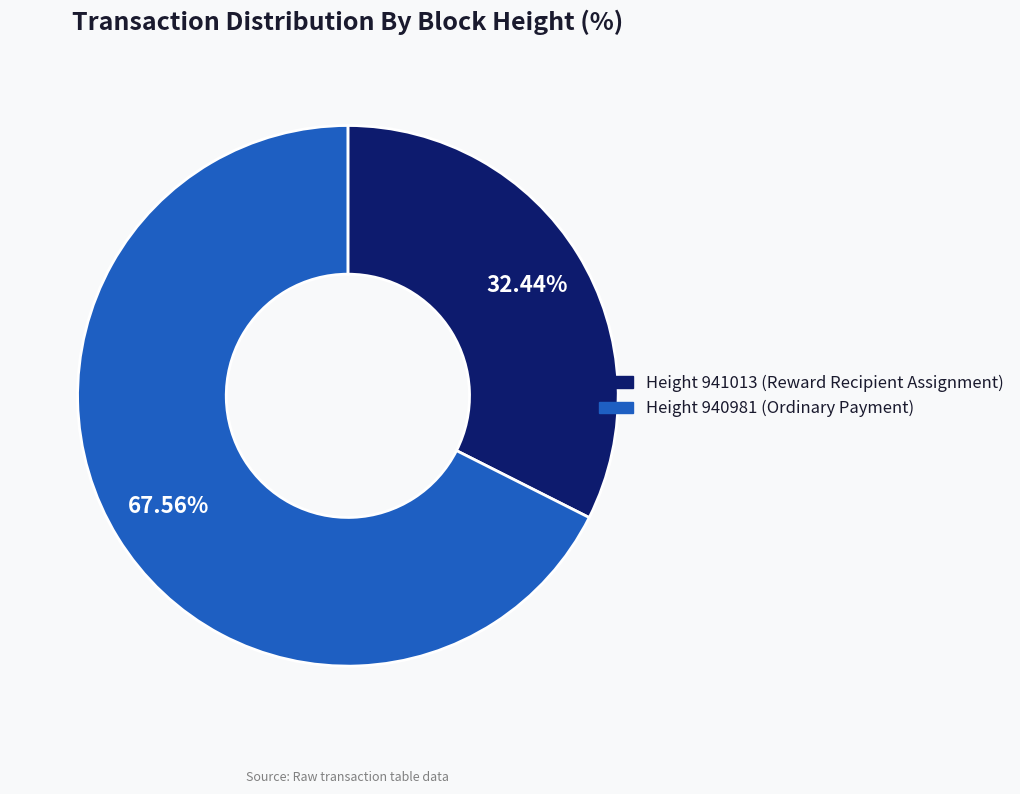

Is there any slice that represents more than half of the pie?

Yes